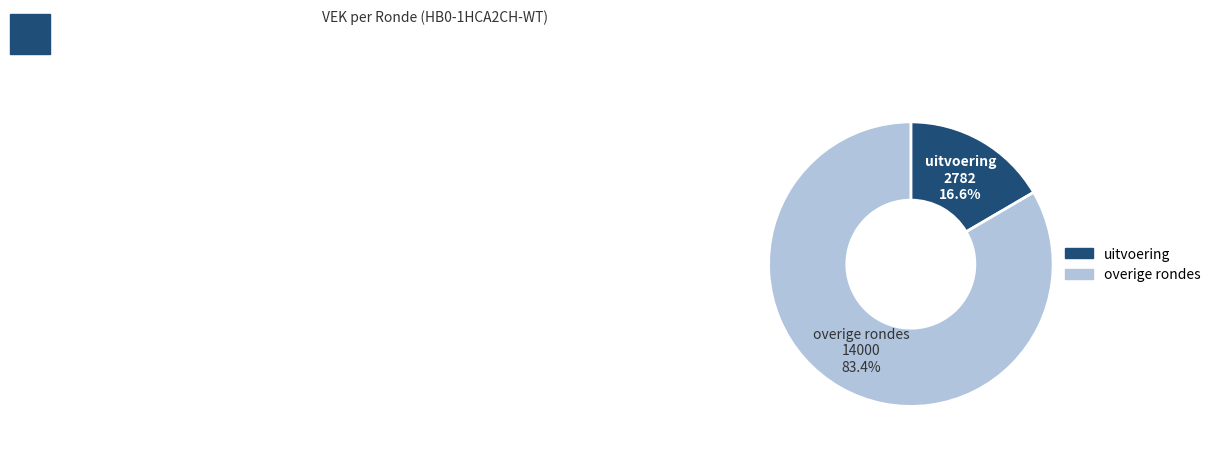

Is there any slice that represents more than half of the pie?

Yes